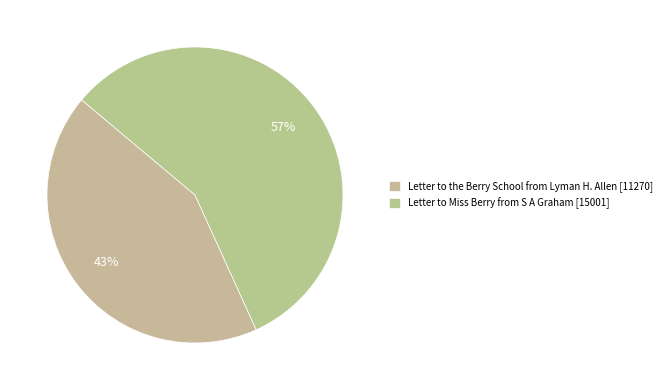

Count the number of slices in the pie.

2